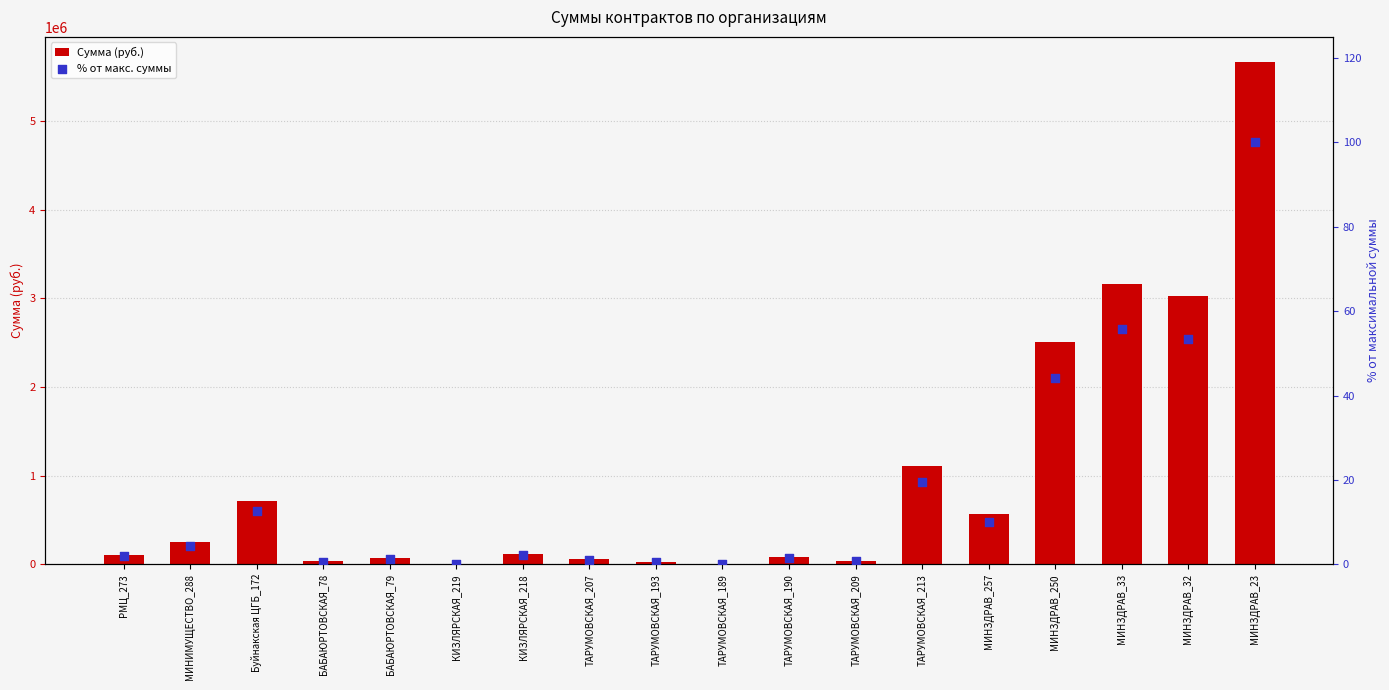

Which series has the largest Y range (max minus min)?

Сумма (руб.)